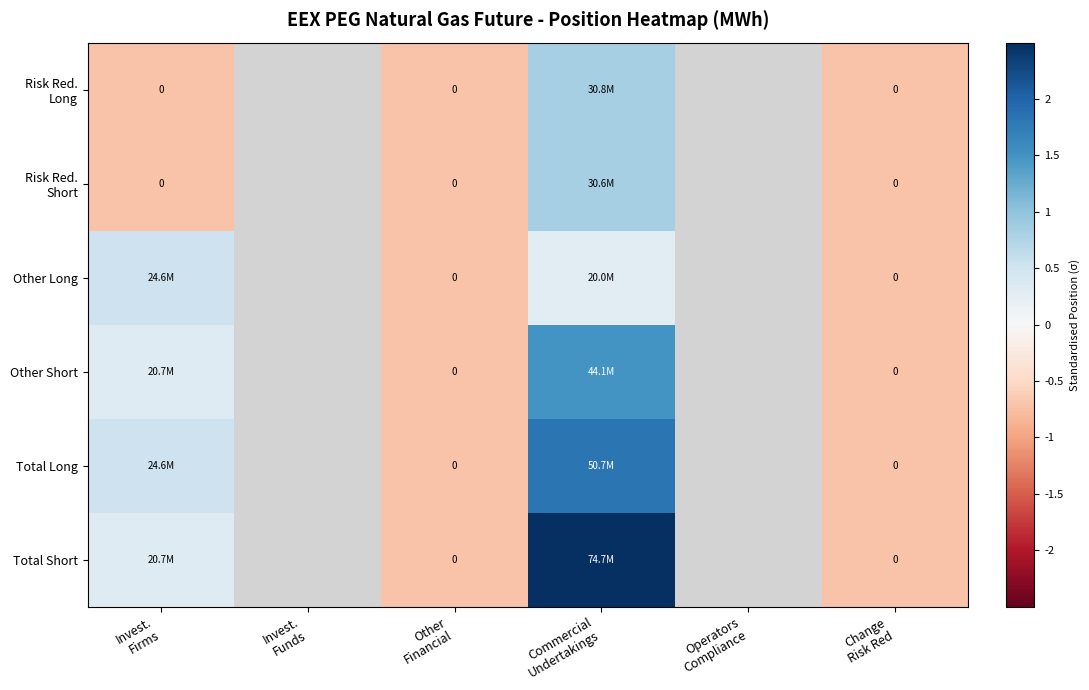

How many negative values does the Total Long series have?

2